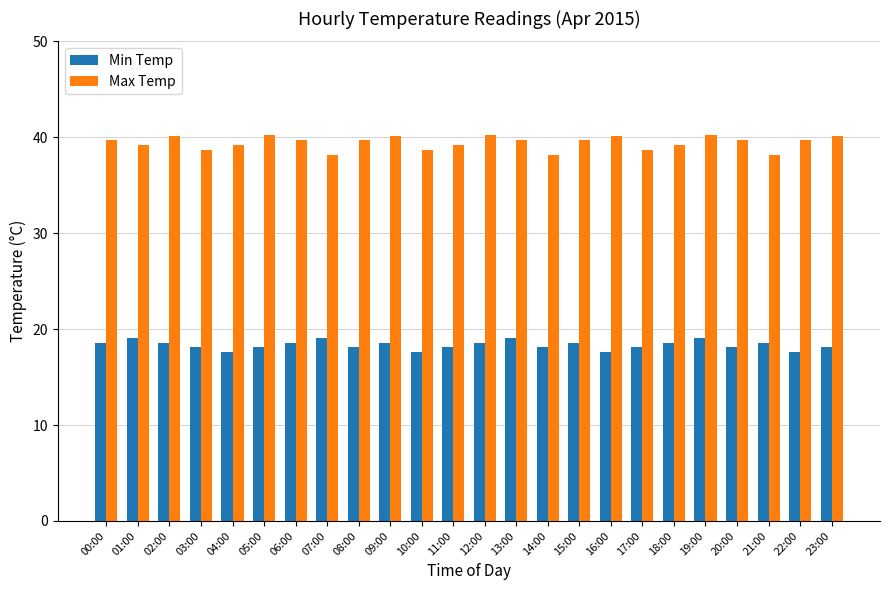

How many categories are shown in the chart?

24